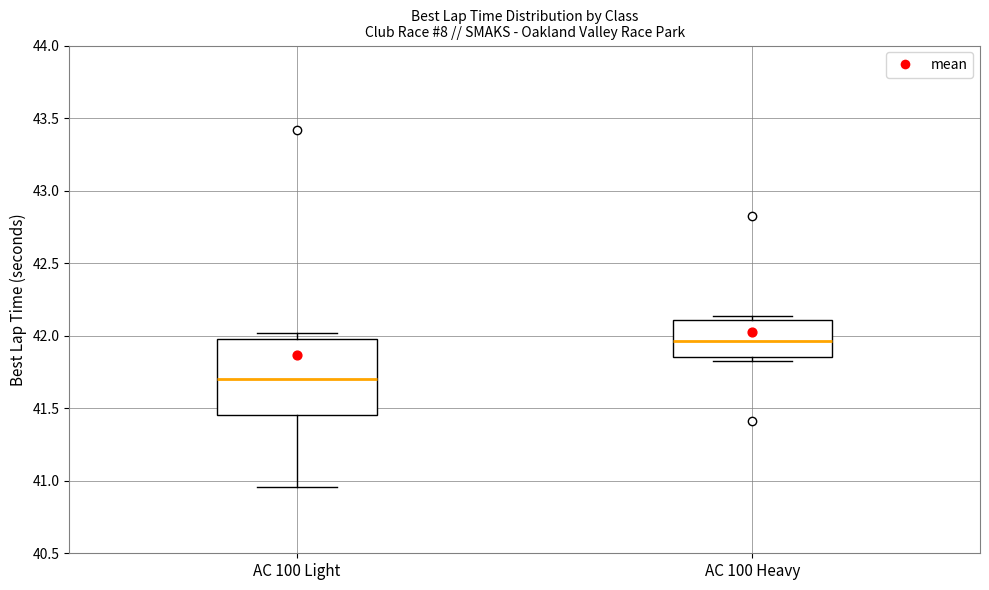

Where is the lower edge of the box for AC 100 Heavy on the y-axis? The values are not printed on the chart, so give them approximately, as read against the axis.

41.85